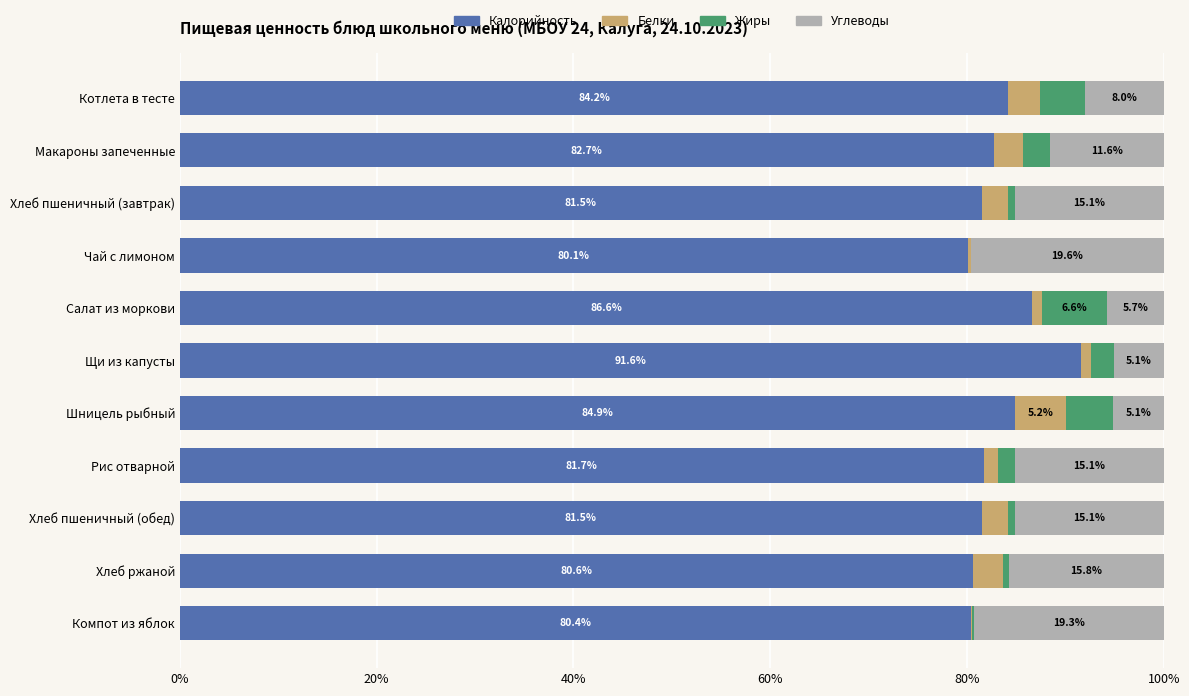

Read the Калорийность value at Макароны запеченные.

82.7